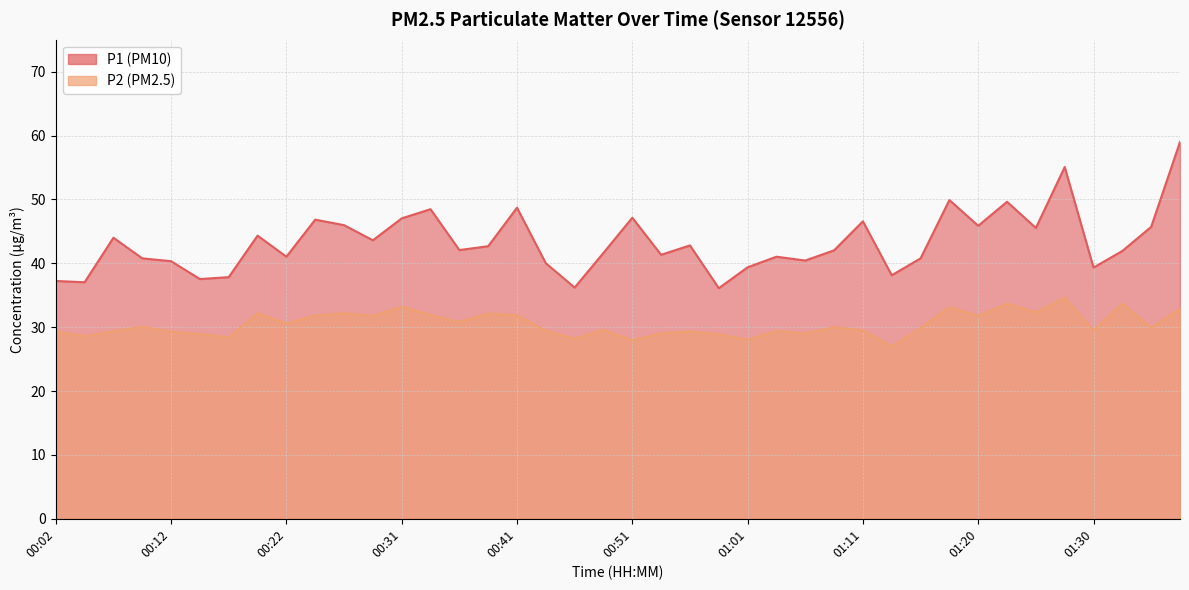

In P1, how many points are higher than both neighbors (excluding endpoints)?

12